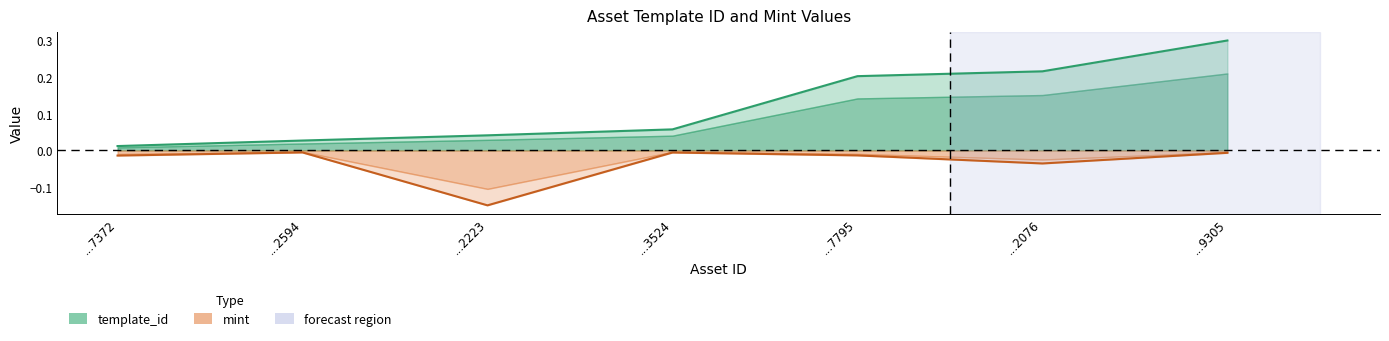

True or false: mint and template_id cross at least once.

False